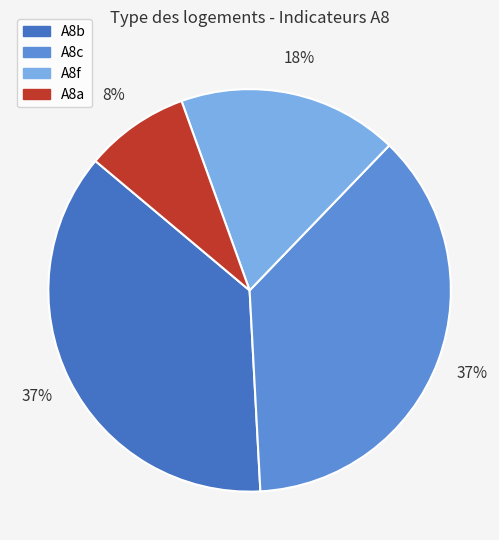

What is the ratio of the value at A8b to the value at A8f?

2.1